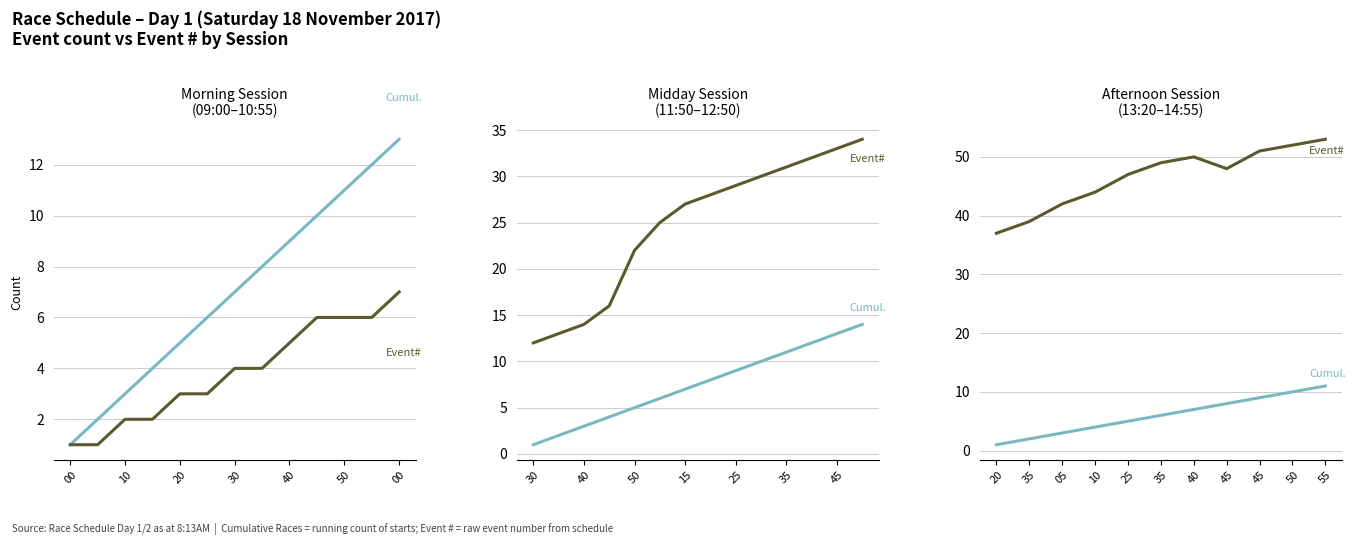

Is this an area chart (filled region under the line)?

No